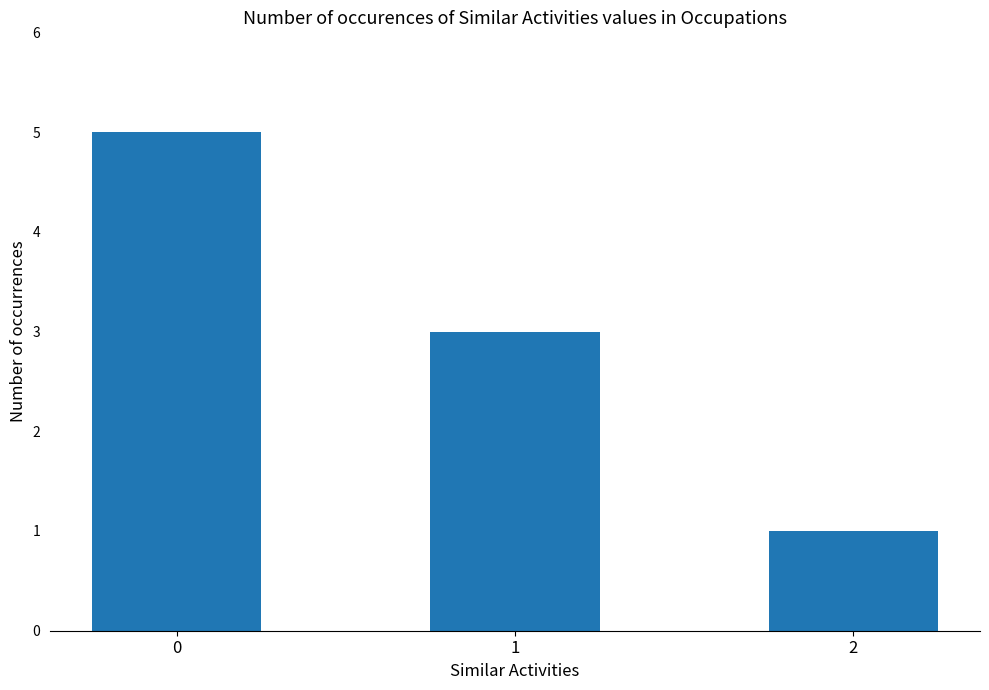

What is the ratio of the value at 1 to the value at 2?

3.0